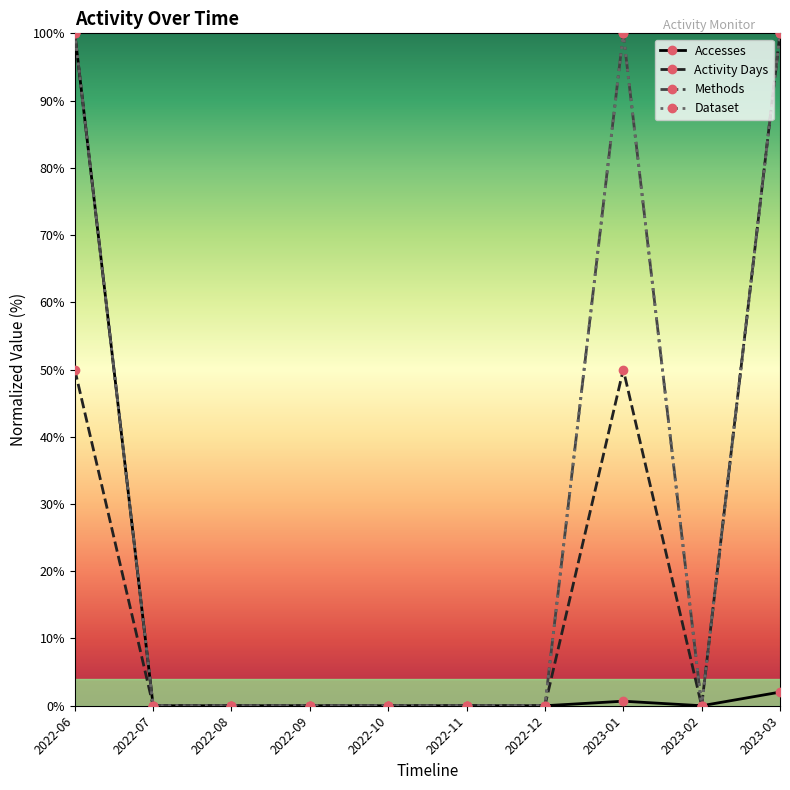

What is the label of the 7th point from the left?

2022-12